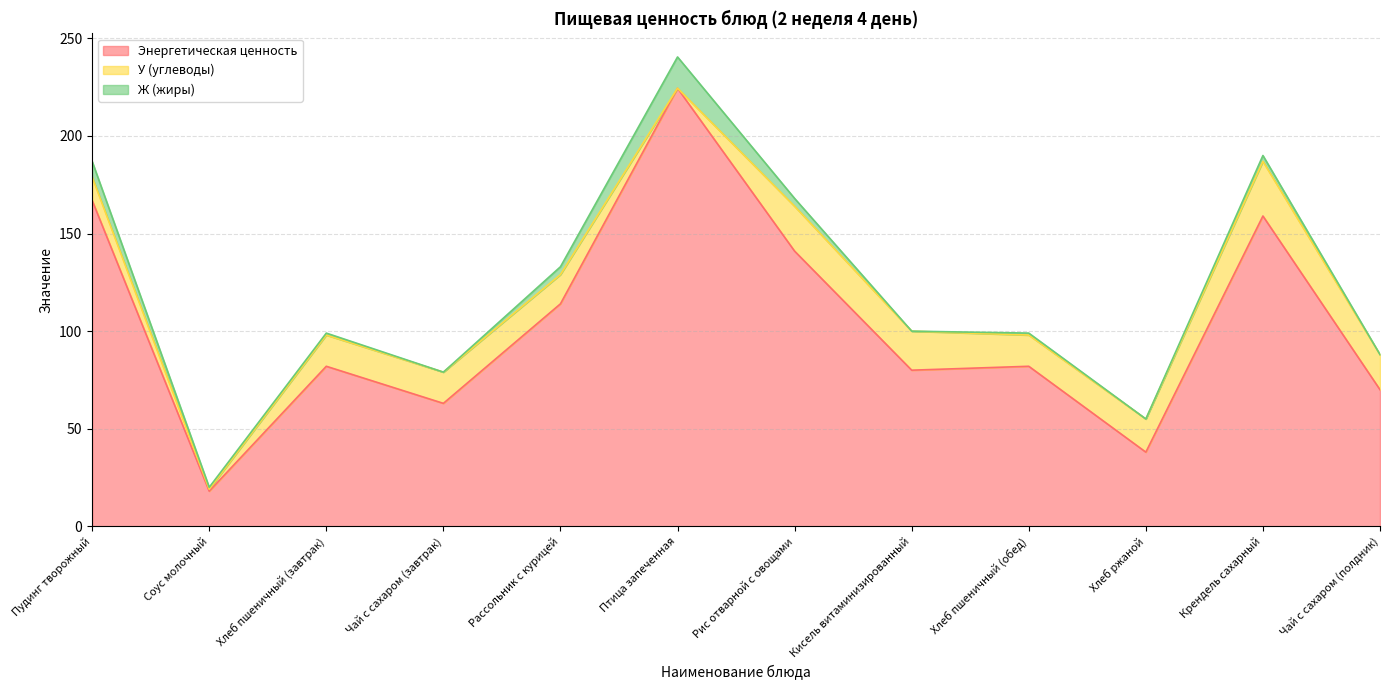

At how many categories does at least one series exceed 211?

1